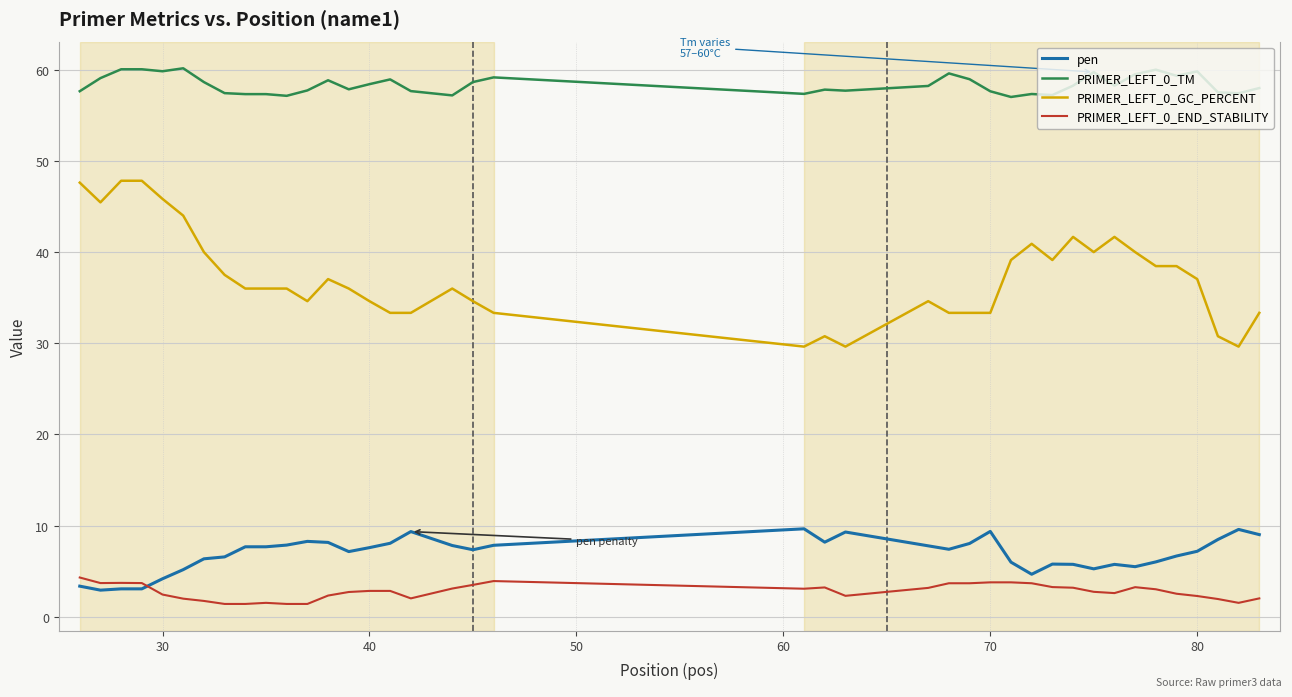

True or false: PRIMER_LEFT_0_END_STABILITY and PRIMER_LEFT_0_GC_PERCENT intersect in this chart.

False